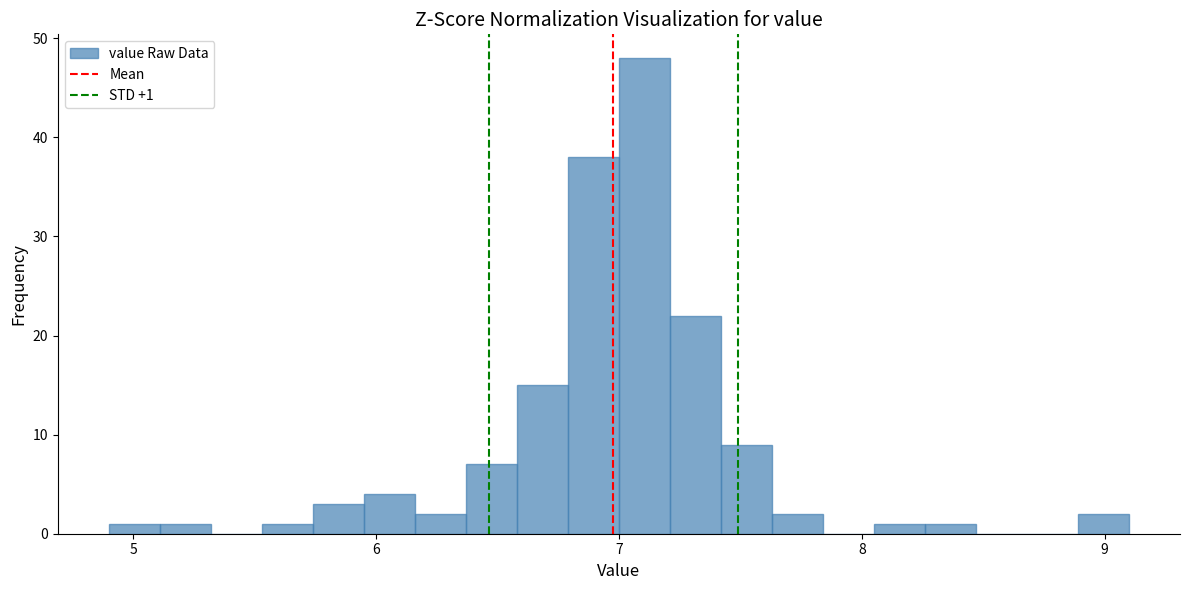

Around what value on the x-axis is the tallest bar? Give the approximate position of its centre, as read against the axis.

7.1